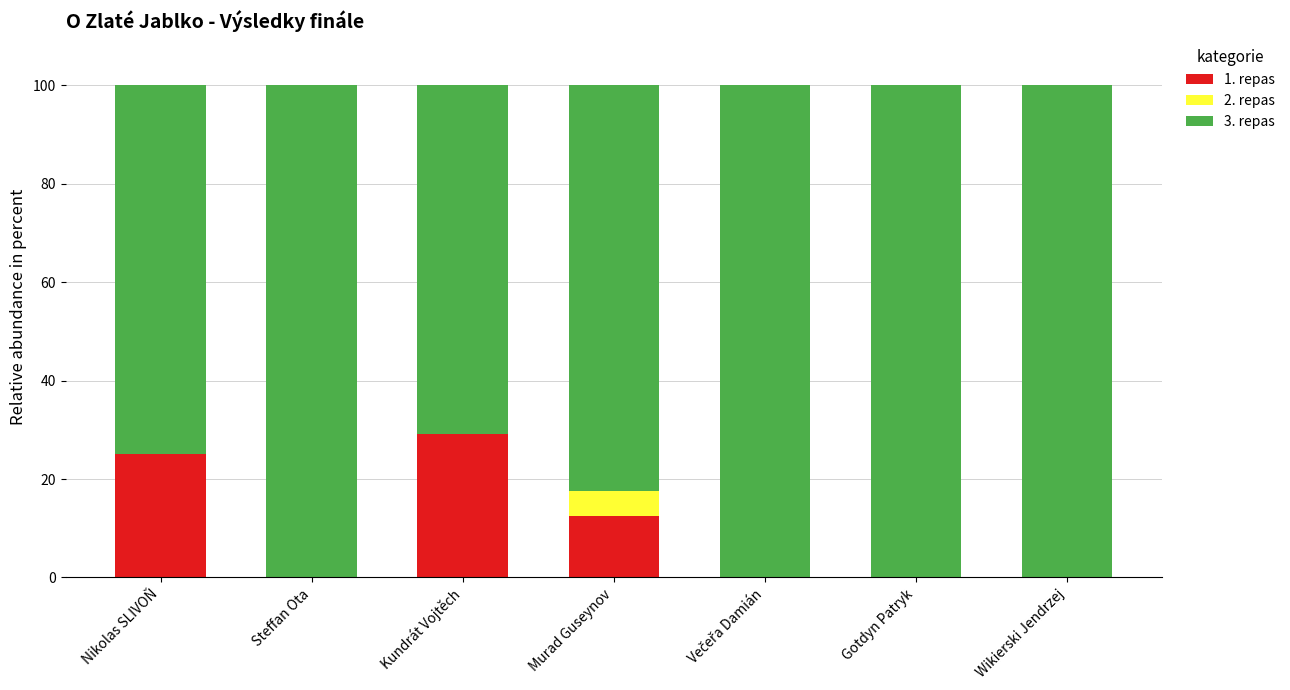

The 1. repas series shows 0.0 at Gotdyn Patryk. True or false?

True